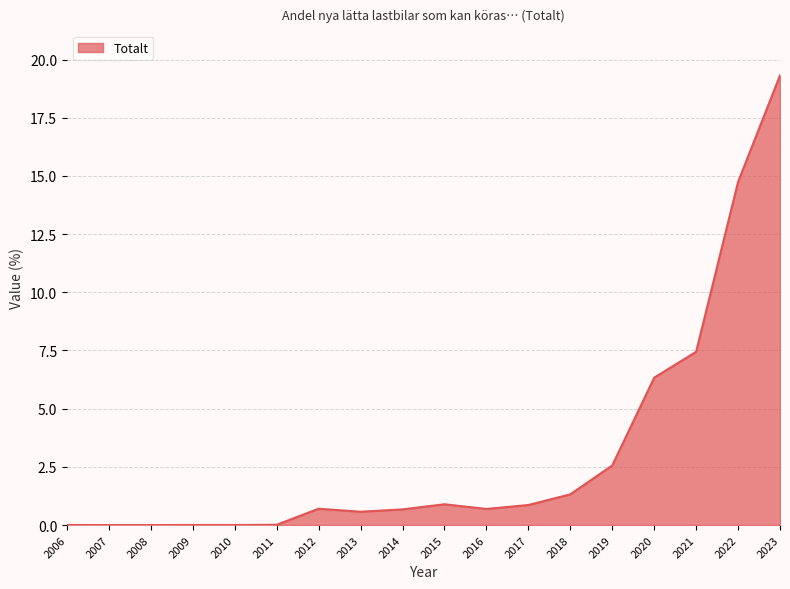

The chart shows a value of 0.7 at 2016. True or false?

True